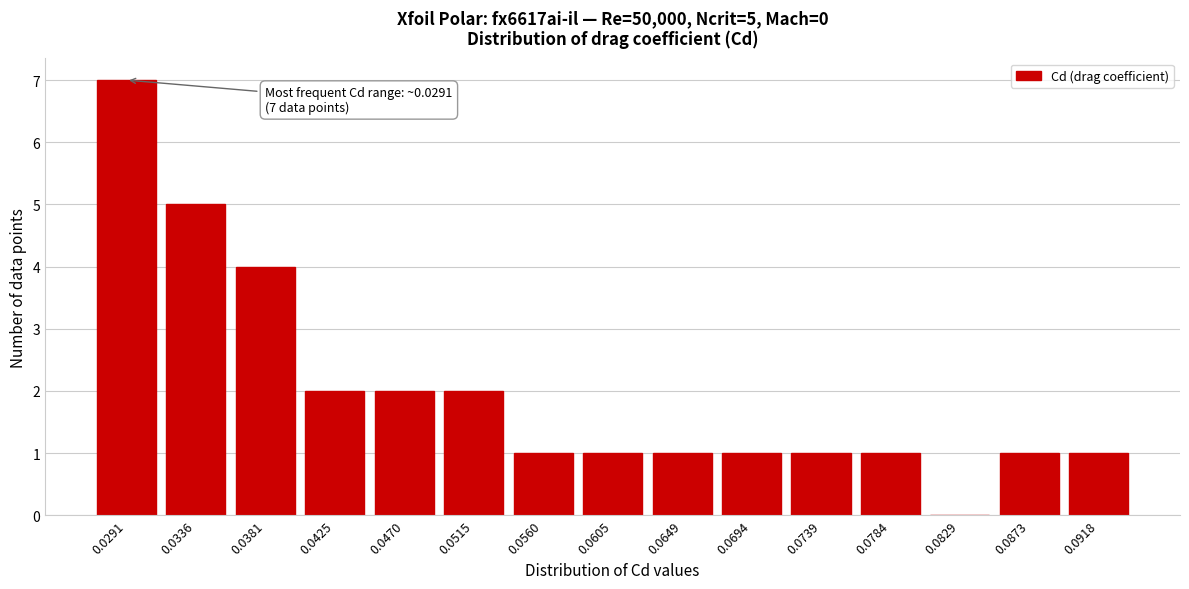

Reading left to right, what are all the values shown in this chart?

0.0291=7	0.0336=5	0.0381=4	0.0425=2	0.0470=2	0.0515=2	0.0560=1	0.0605=1	0.0649=1	0.0694=1	0.0739=1	0.0784=1	0.0829=0	0.0873=1	0.0918=1